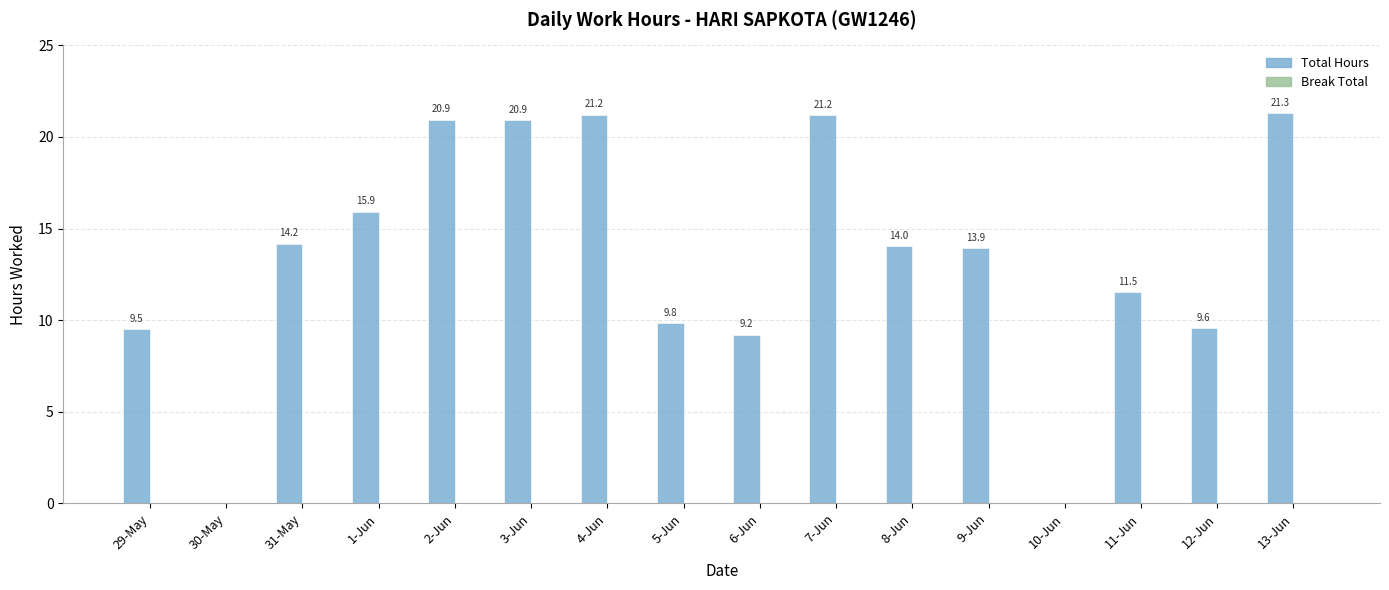

Which label corresponds to the largest value in the chart?

13-Jun